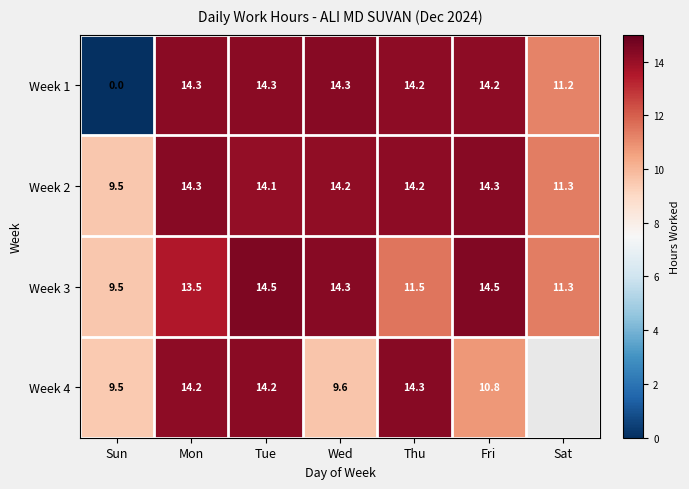

What is the average value of the Week 2 series?

13.1